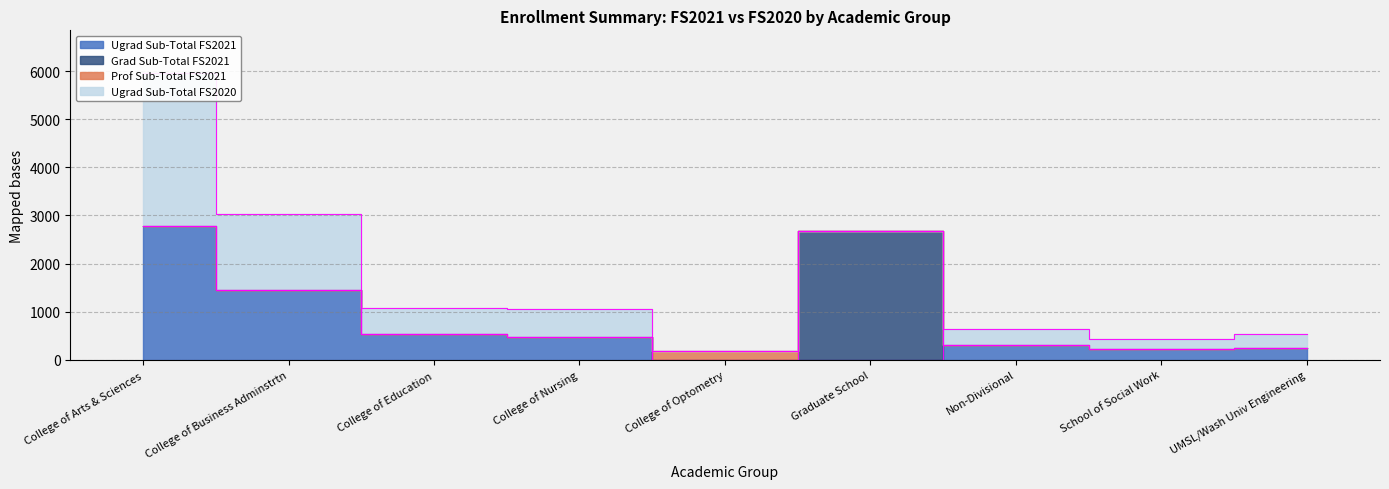

What is the label of the 7th point from the left?

Non-Divisional